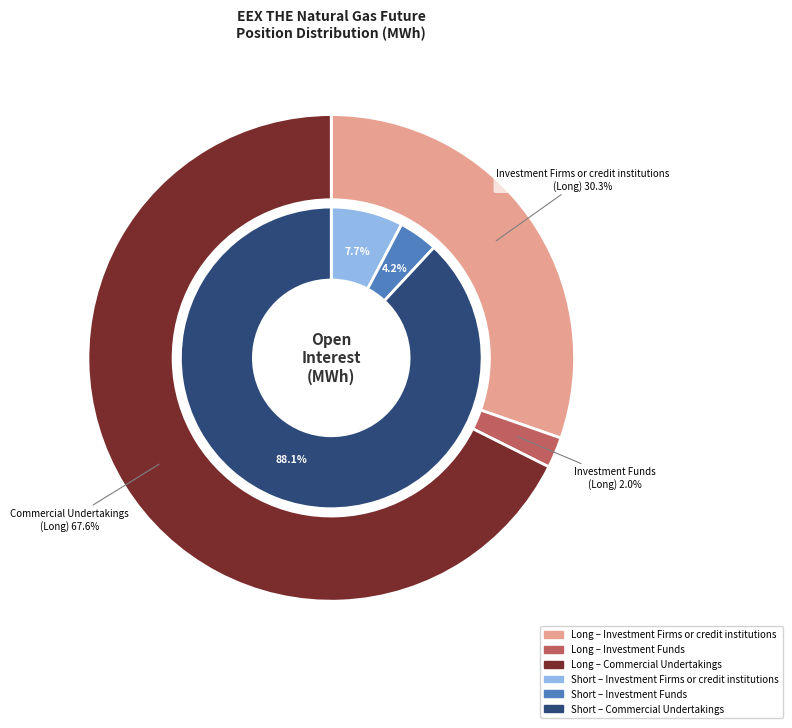

Count the number of slices in the pie.

3